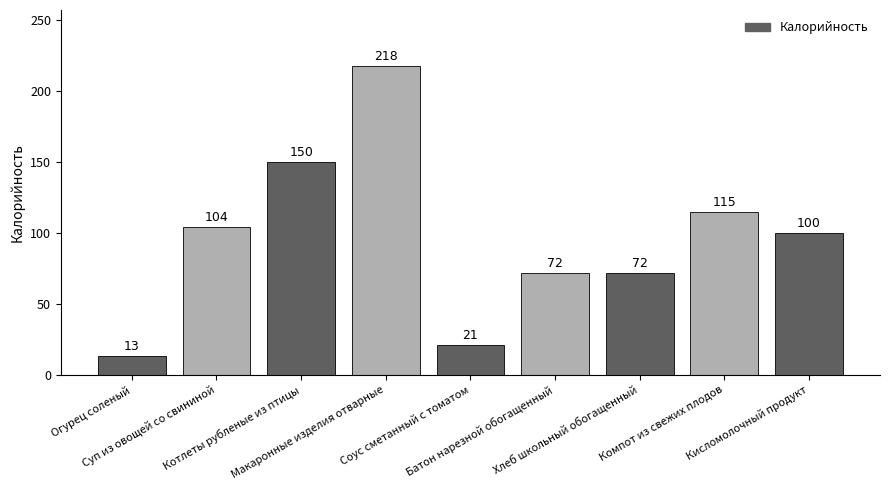

Reading left to right, transcribe all the data shown in this chart.

13	104	150	218	21	72	72	115	100